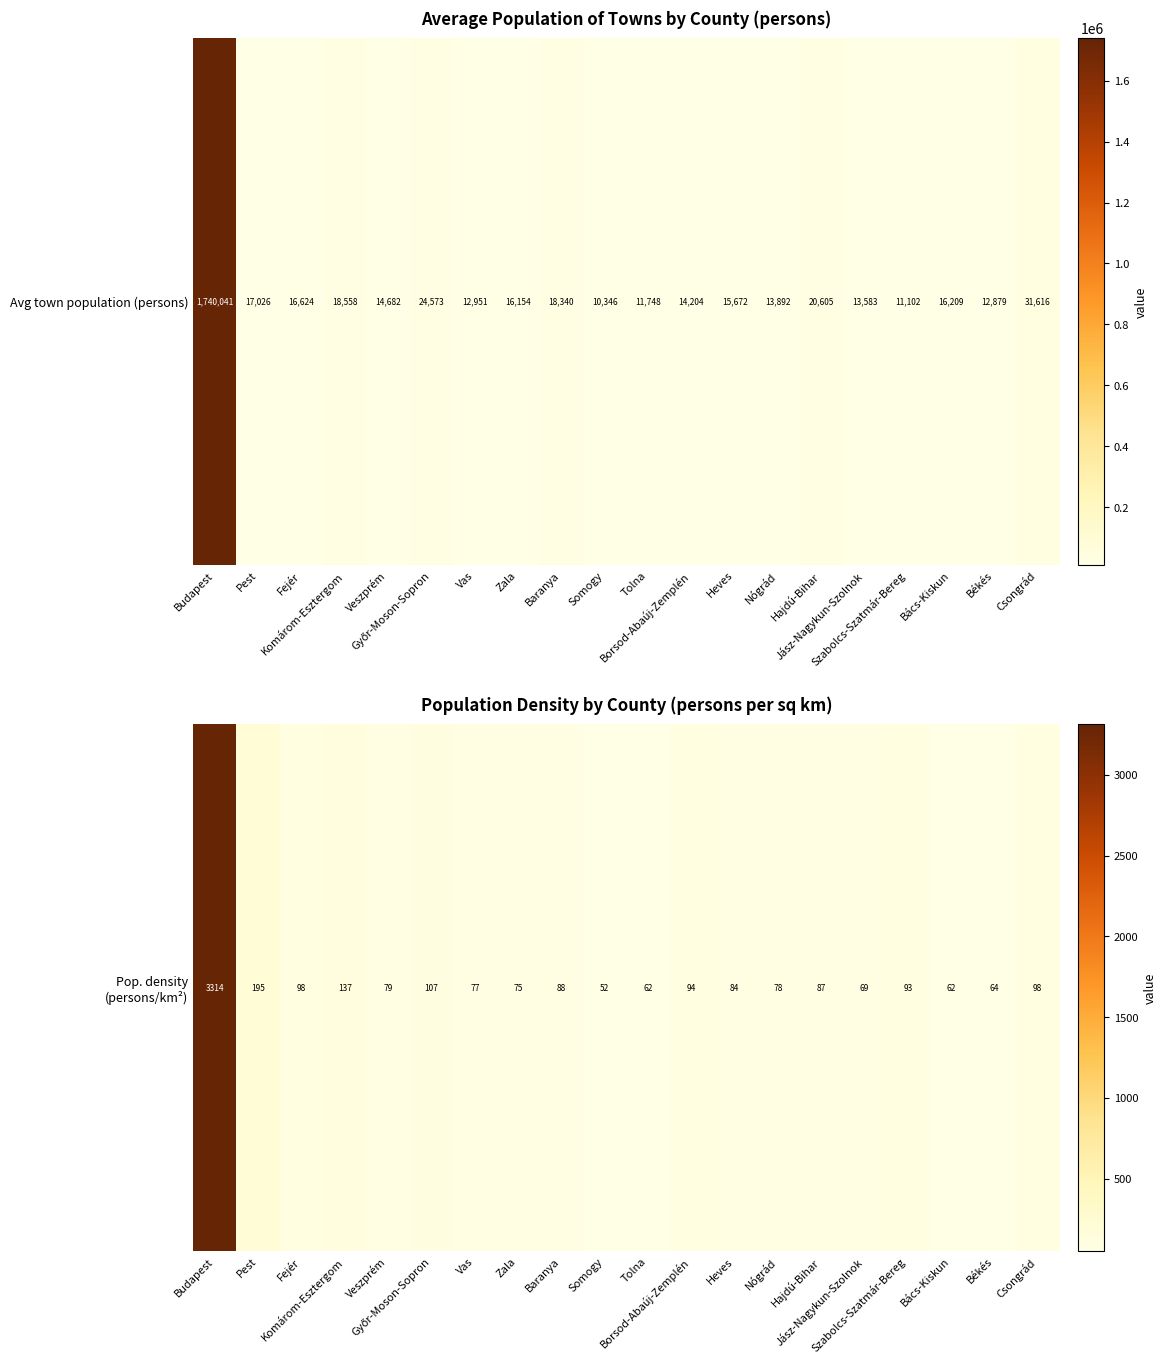

List the labels in order of value, smallest first.

Somogy, Bács-Kiskun, Tolna, Békés, Jász-Nagykun-Szolnok, Zala, Vas, Nógrád, Veszprém, Heves, Hajdú-Bihar, Baranya, Szabolcs-Szatmár-Bereg, Borsod-Abaúj-Zemplén, Fejér, Csongrád, Győr-Moson-Sopron, Komárom-Esztergom, Pest, Budapest